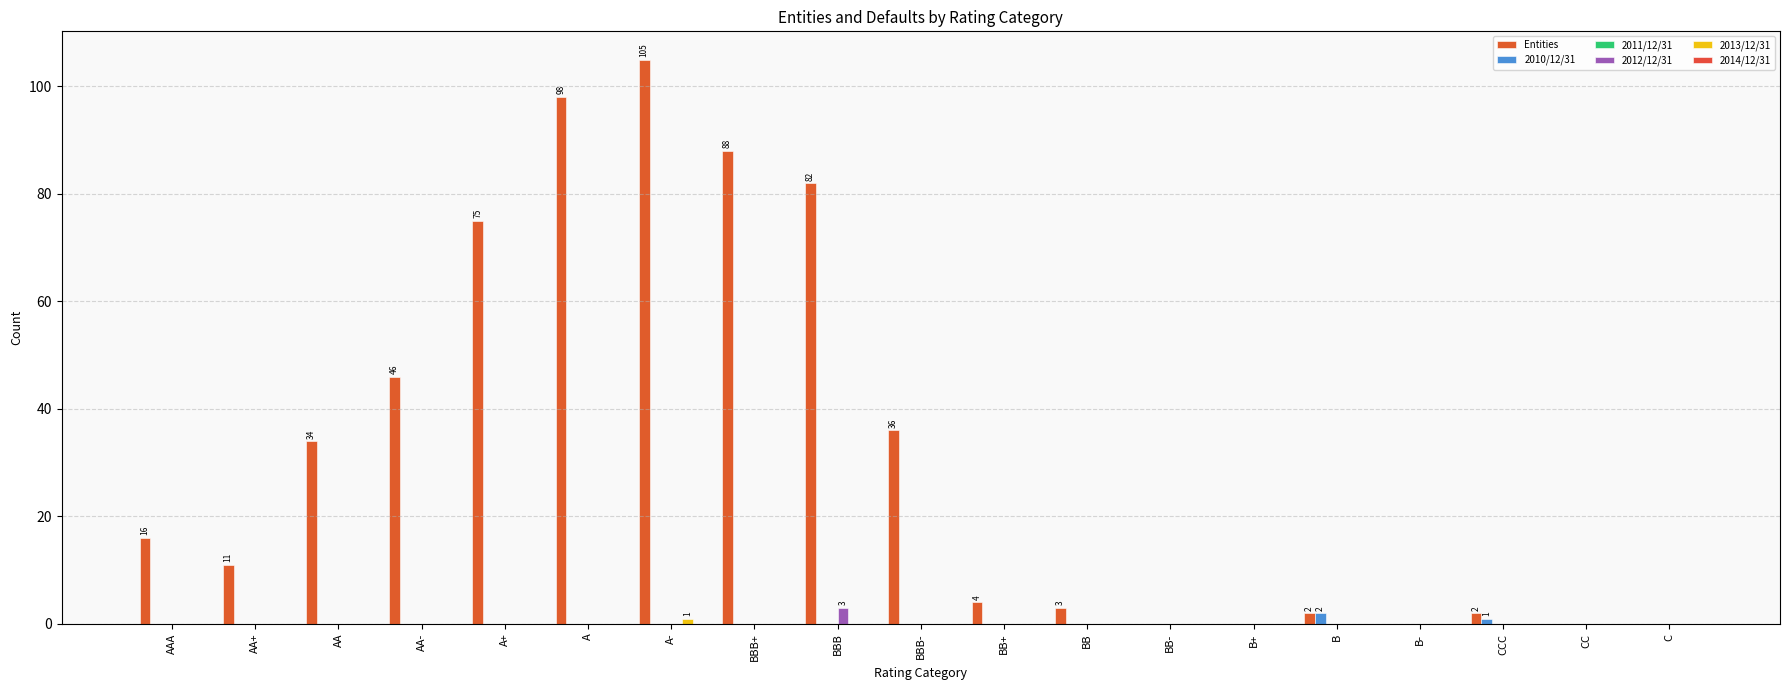

Which series has the largest total across all categories?

Entities